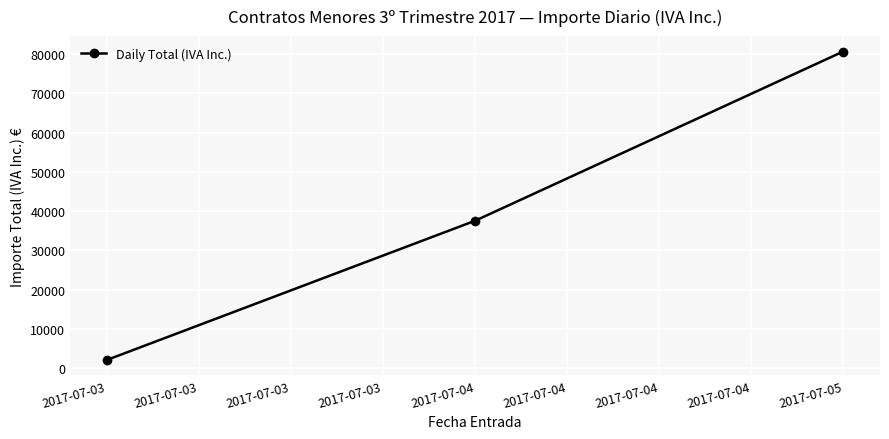

What is the sum of all values?

120354.3